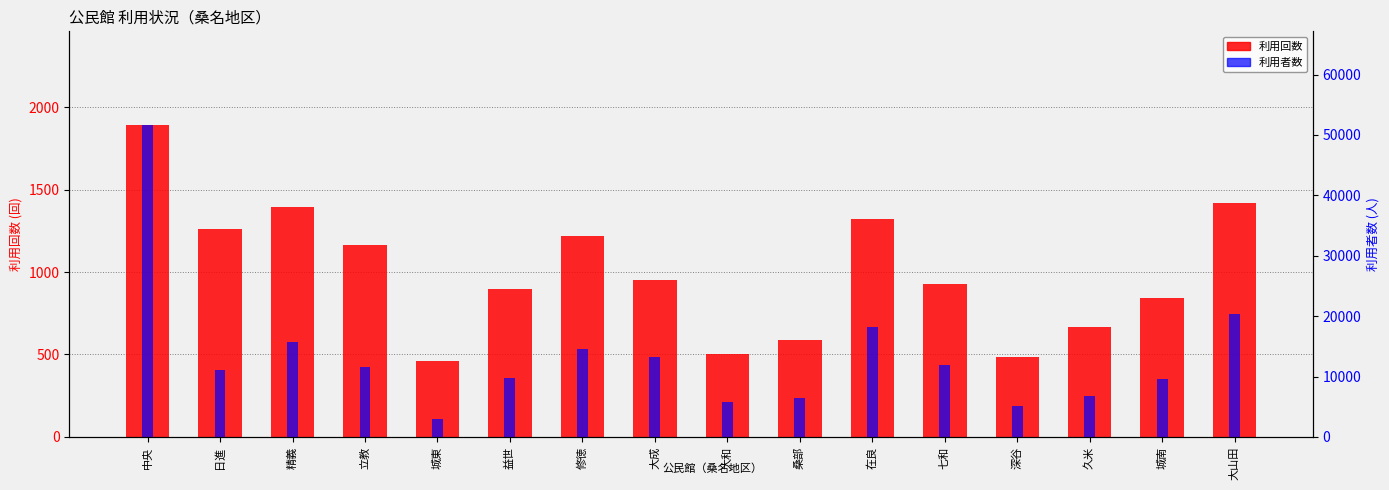

How many values in the 利用回数 series are below 950?

8